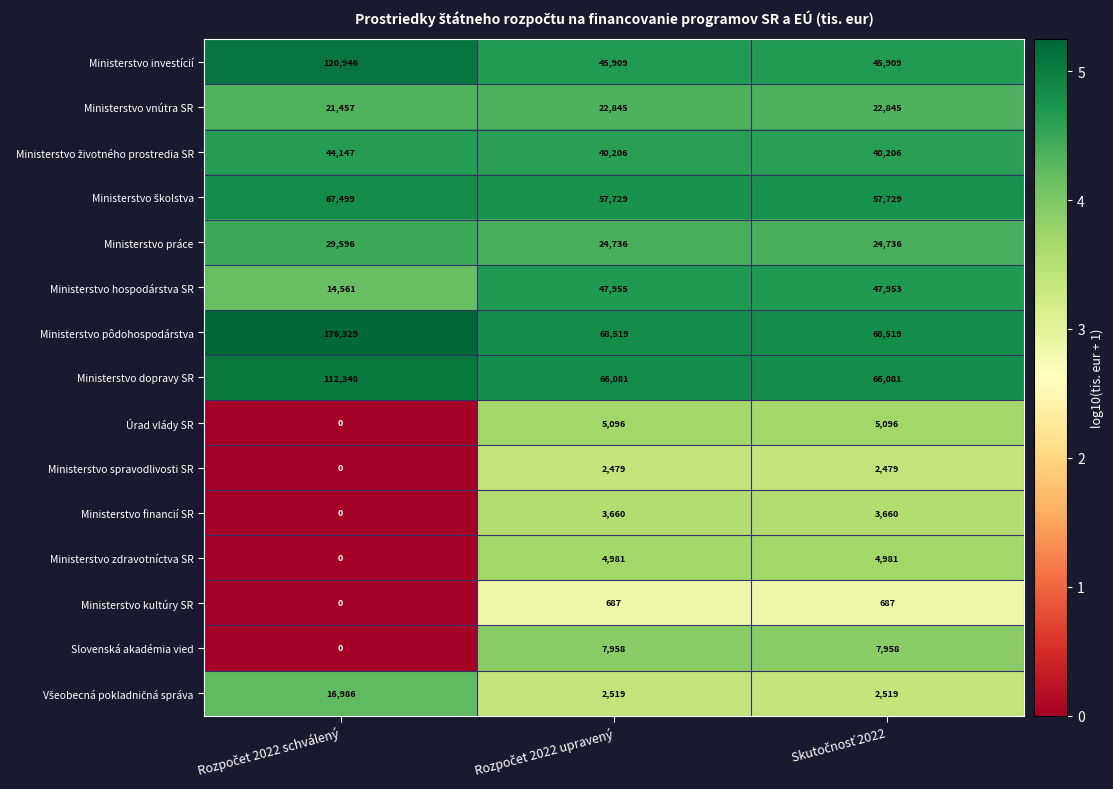

How many Ministerstvo investícií values are between 45909 and 120946?

3